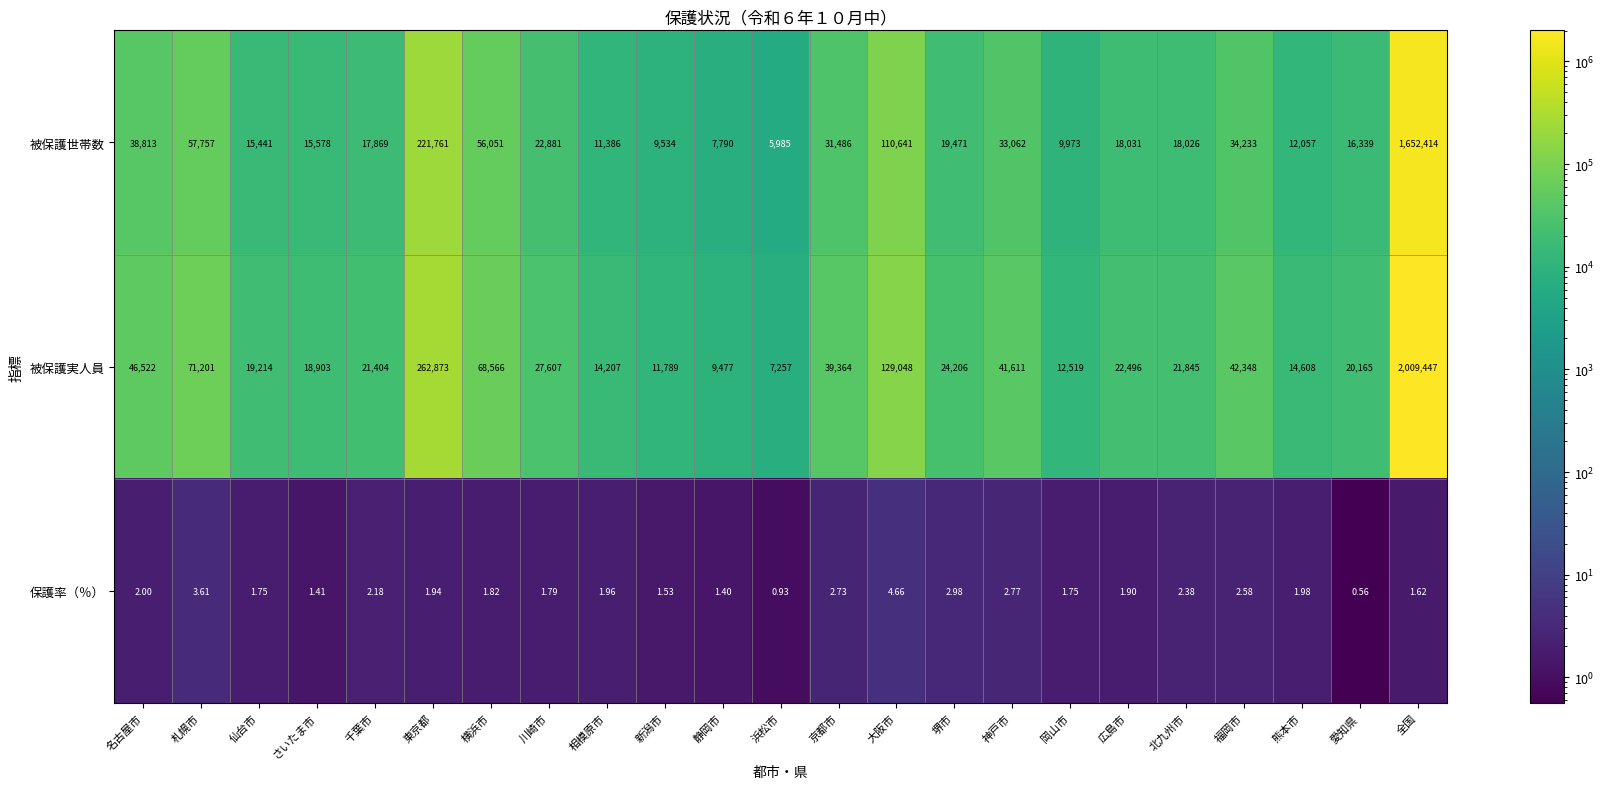

Rank the series by their average value, from lowest to highest.

保護率（％）, 被保護世帯数, 被保護実人員